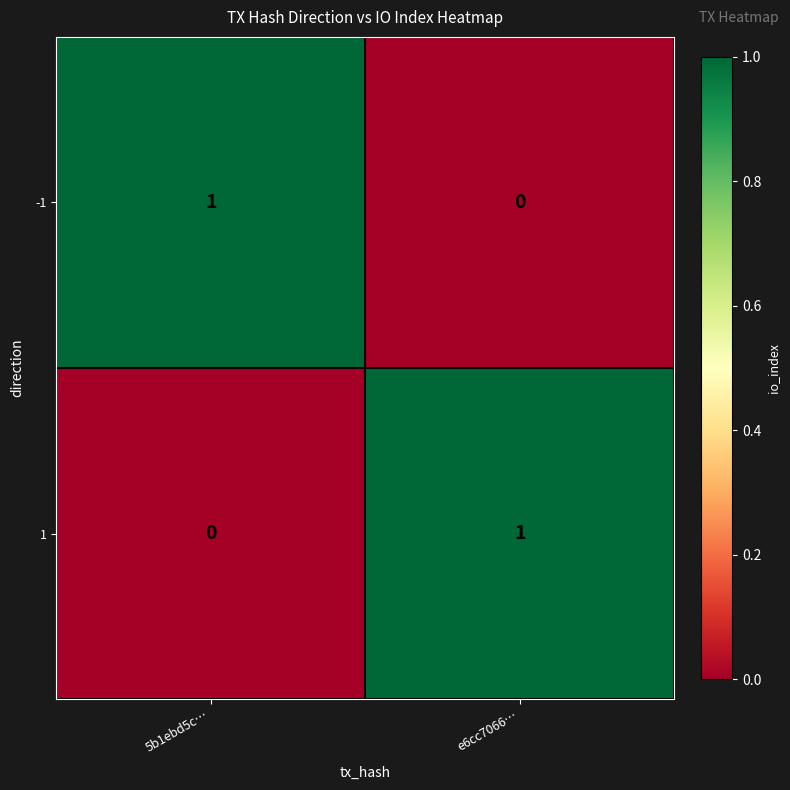

At which label is 1 closest to 0?

5b1ebd5c…